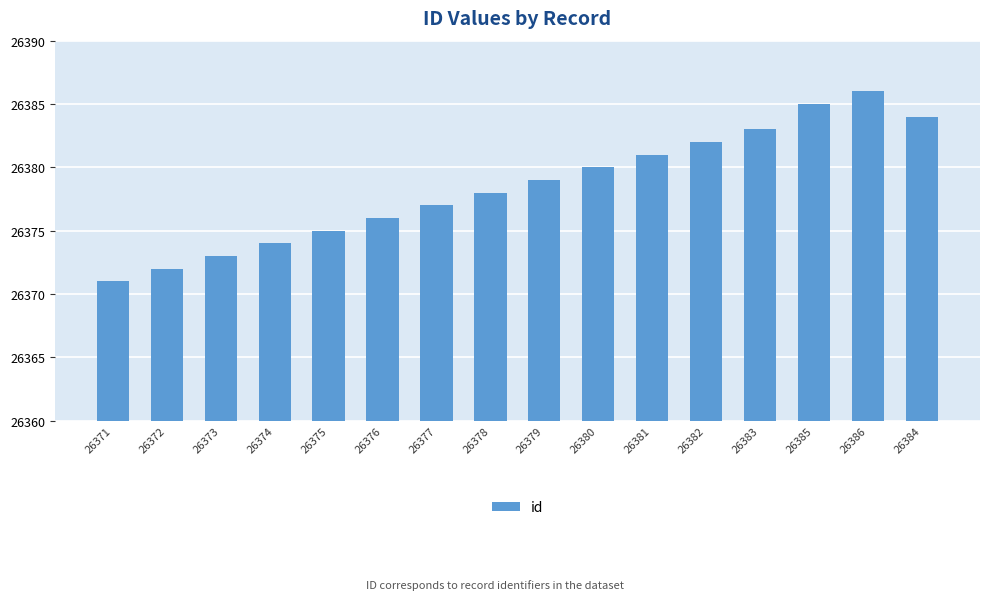

What is the label of the 15th bar from the right?

26372